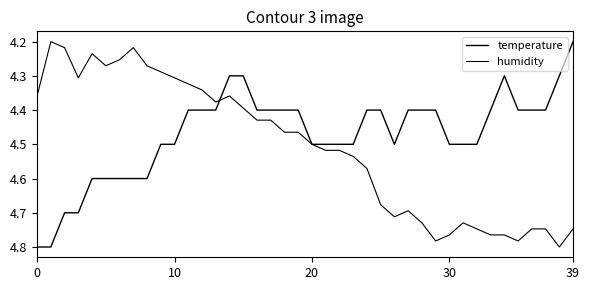

Is this an area chart (filled region under the line)?

No